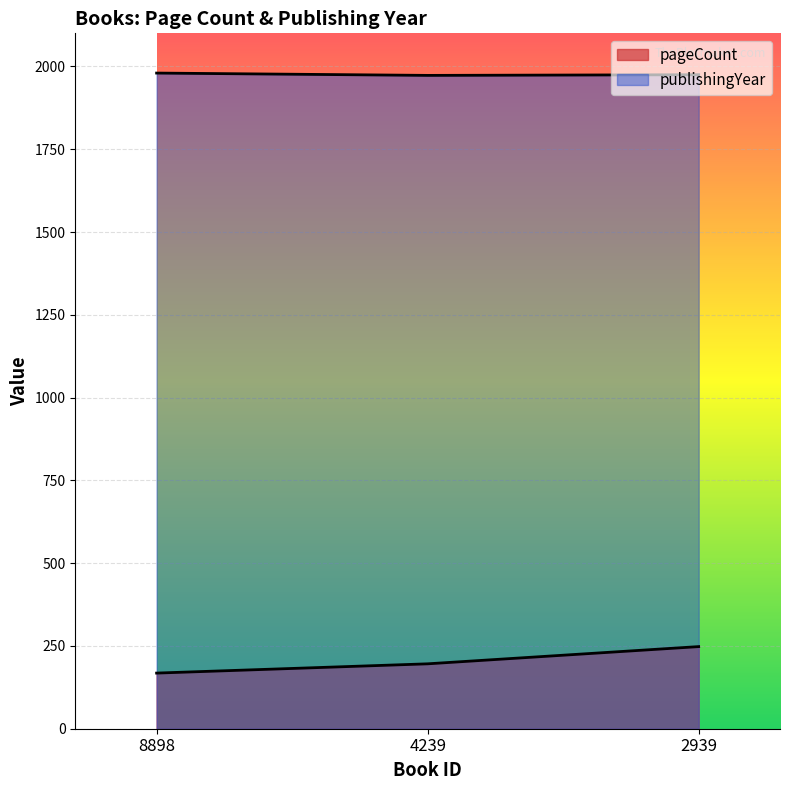

Reading right to left, list all the values displayed in this chart.

pageCount: 2939=248	4239=196	8898=168
publishingYear: 2939=1975	4239=1973	8898=1980